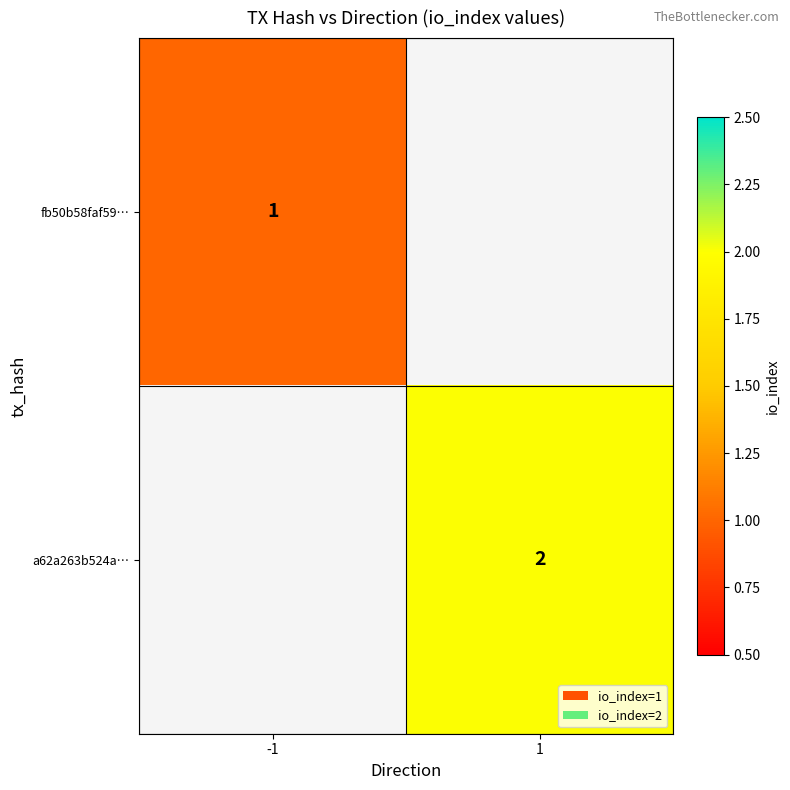

True or false: fb50b58faf59… has a value of 1 at -1.

True